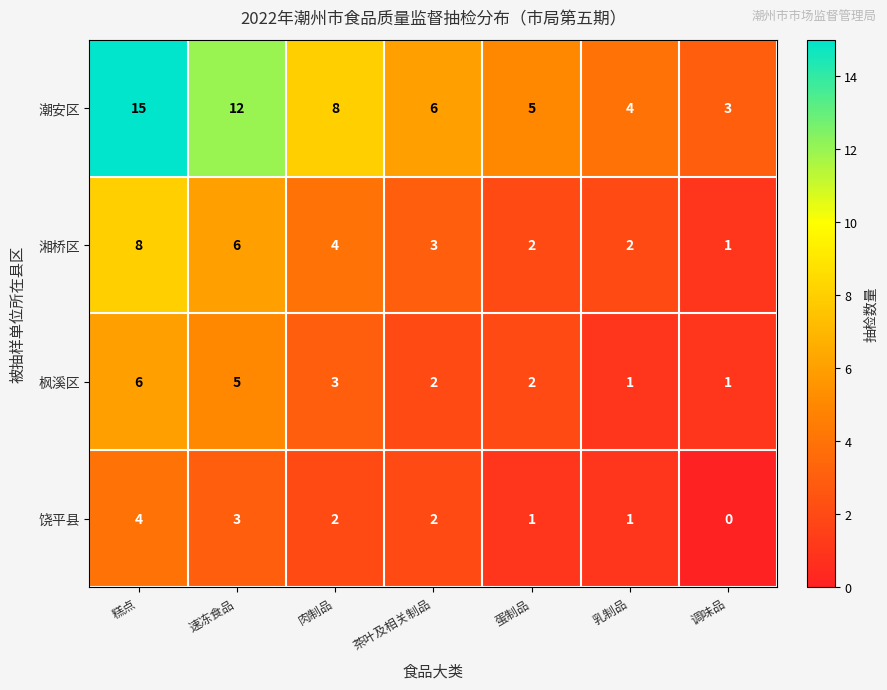

Which series has the largest total across all categories?

潮安区